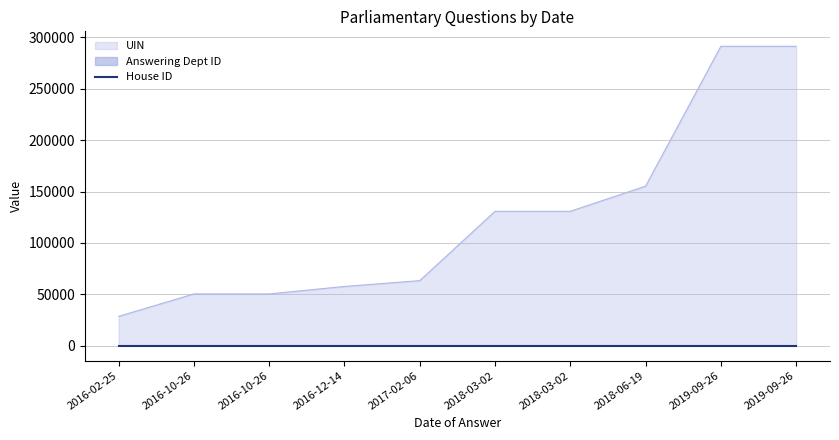

What is the total value across all series at 2017-02-06?

63276